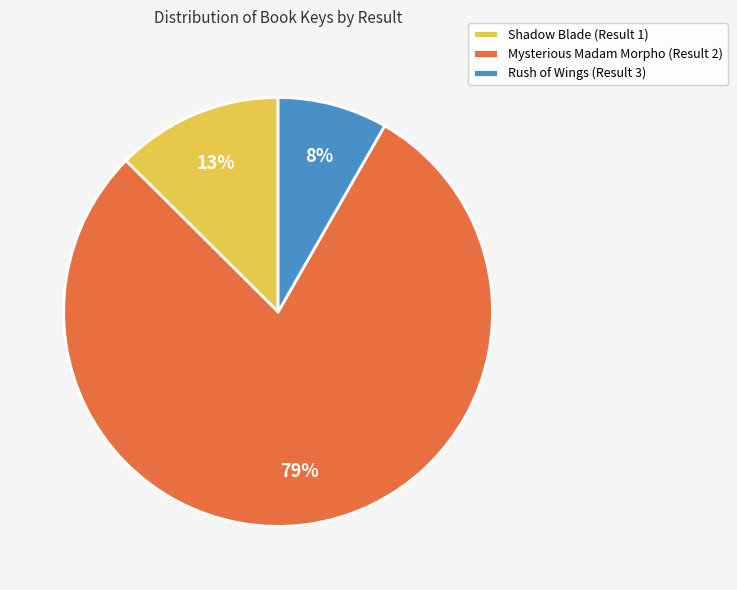

Which category has the smallest portion of the pie?

Rush of Wings (Result 3)